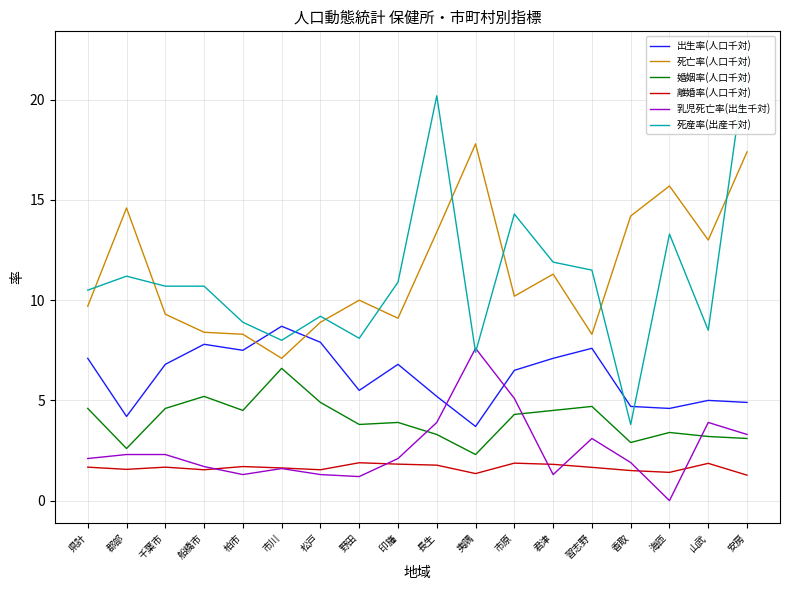

What is the label of the 14th point from the left?

習志野